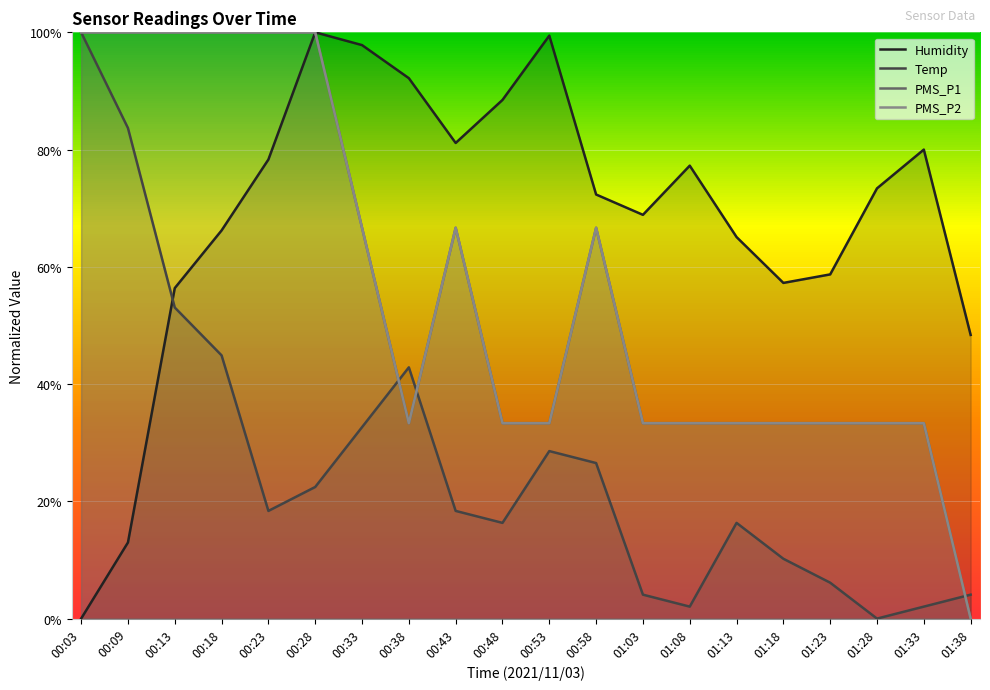

At which label is PMS_P2 closest to 50?

00:33